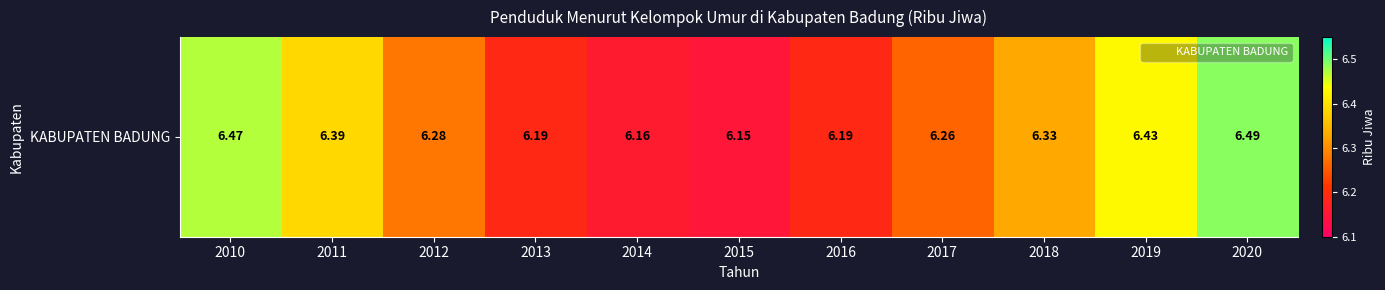

What is the greatest value displayed?

6.5